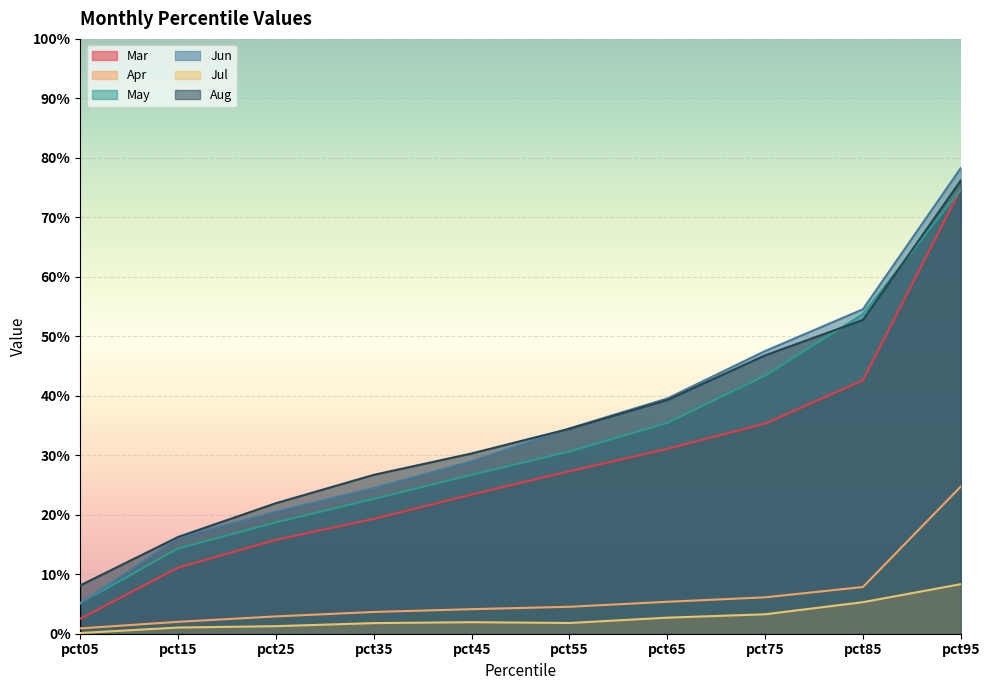

At how many categories does at least one series exceed 0?

10